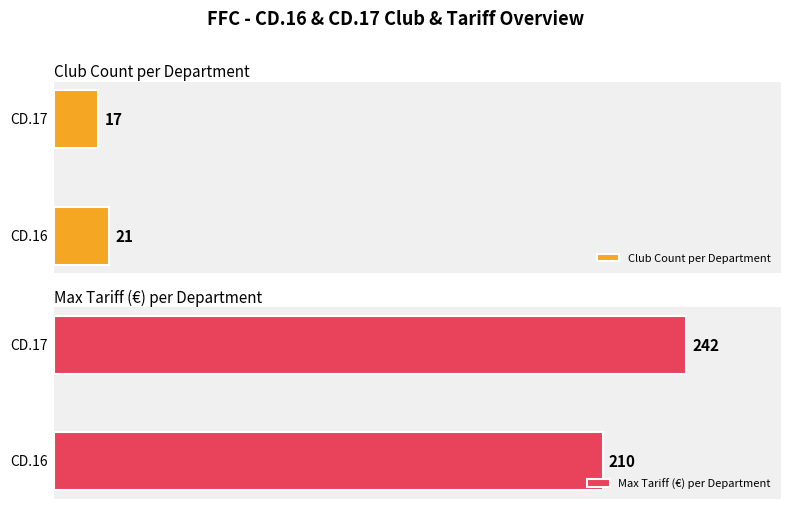

Which series has the largest total across all categories?

Max Tariff (€) per Department